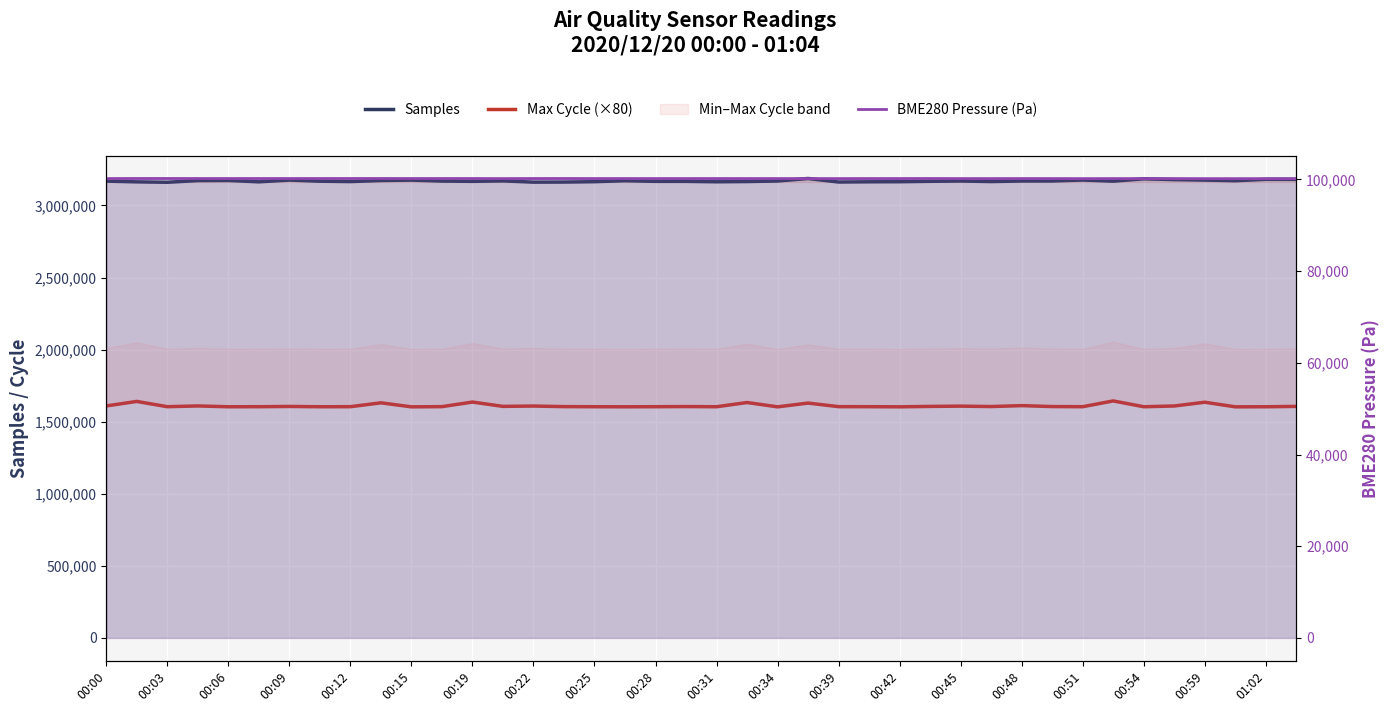

Which series has the largest range (max minus min)?

Max Cycle (×80)